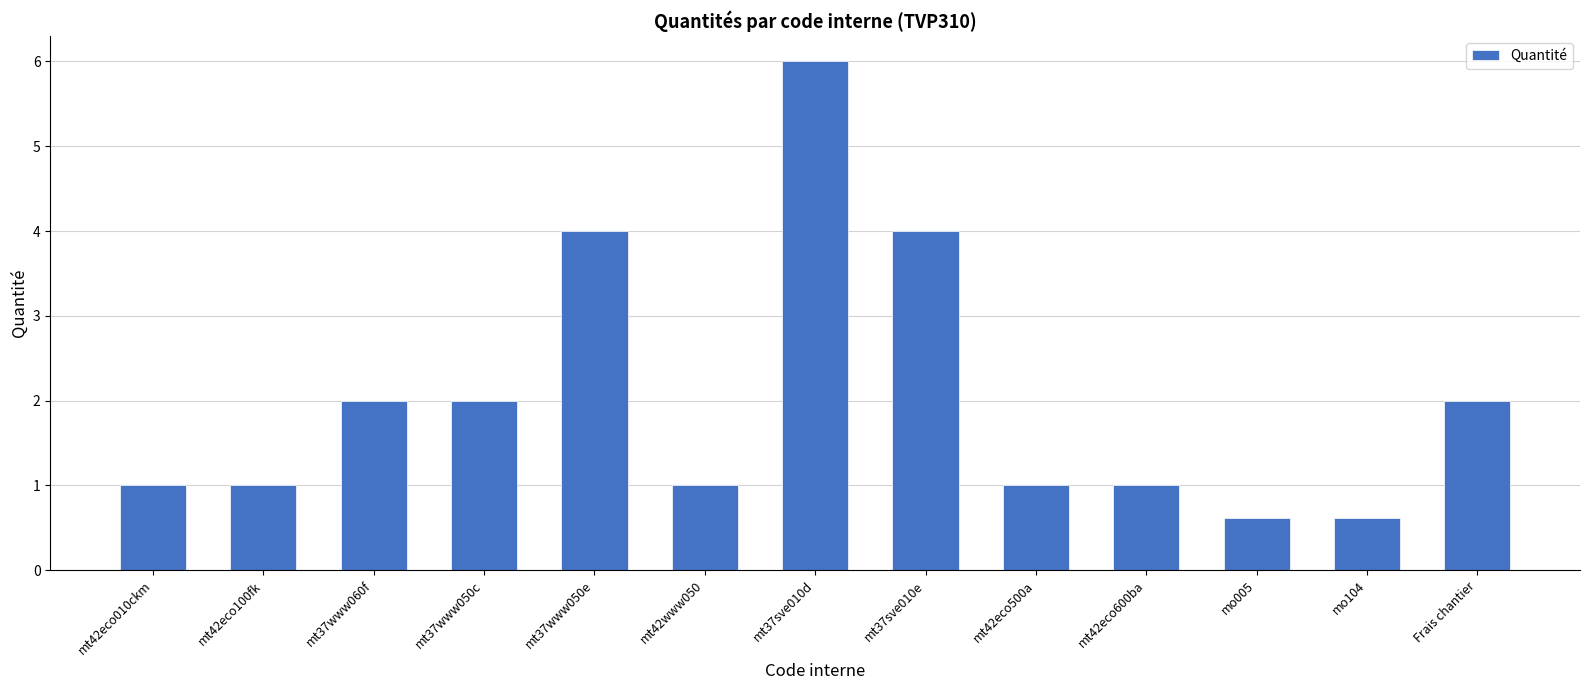

Approximately how many times larger is the value at mt37sve010e compared to mt37www050e?

1.0